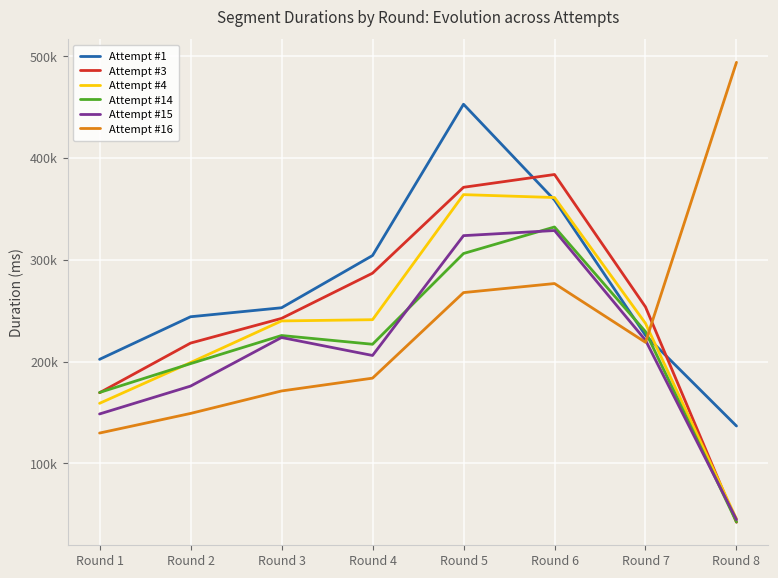

True or false: Attempt #16 and Attempt #1 intersect in this chart.

True